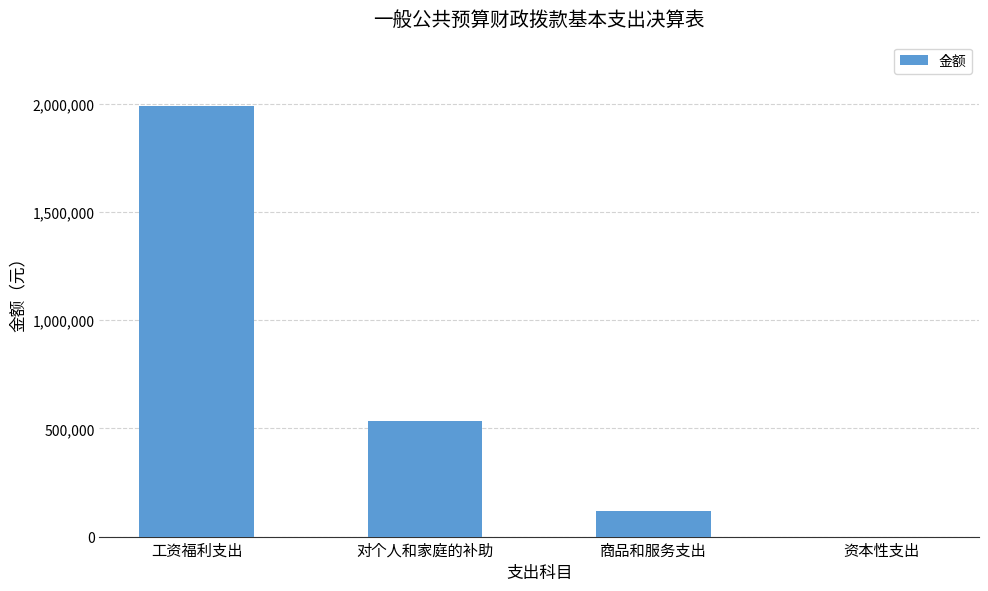

What is the maximum value shown in the chart?

1987597.1